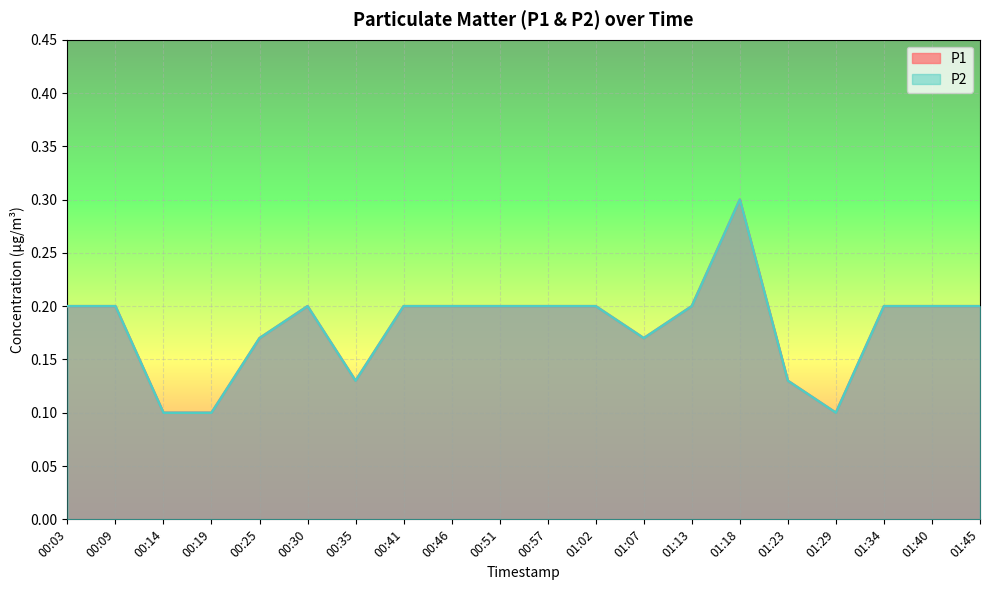

What is the difference between the P2 values at 01:45 and 01:29?

0.1